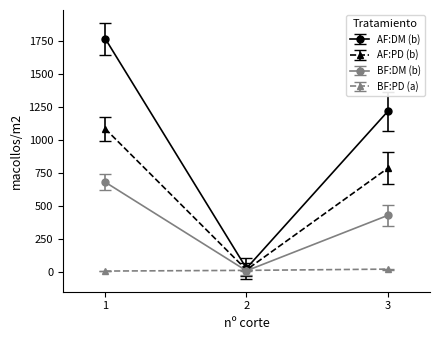

Which series has the largest range (max minus min)?

AF:DM (b)